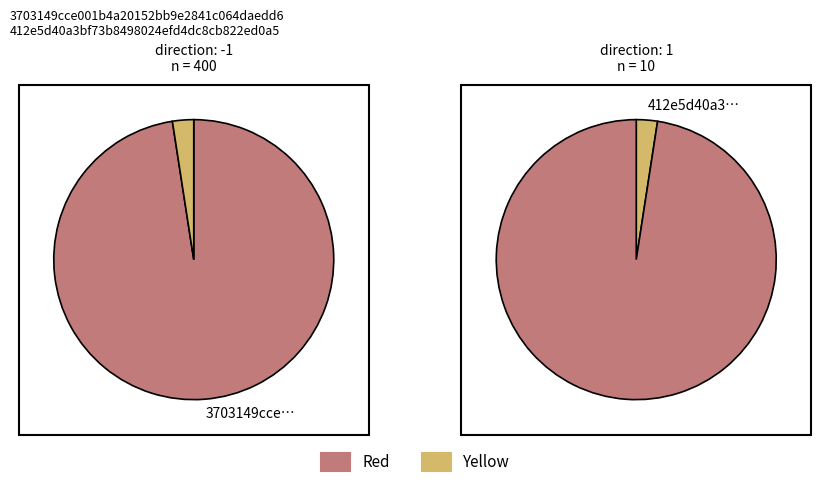

Count the number of slices in the pie.

2